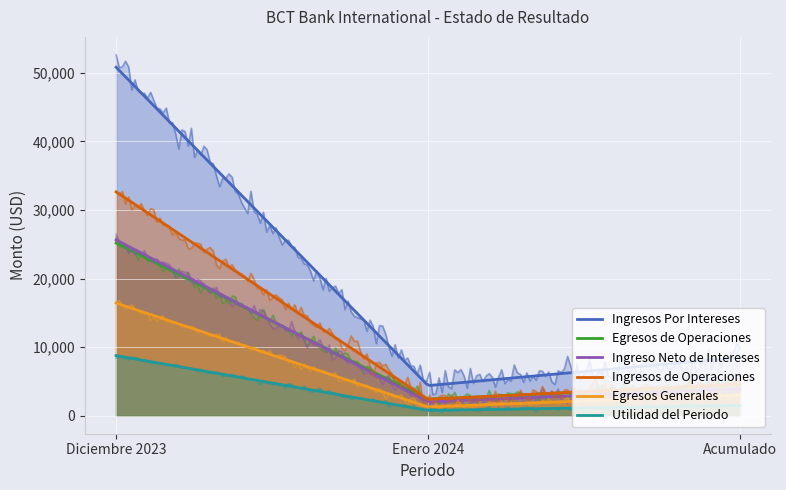

Which series changed the most between Enero 2024 and Acumulado?

Ingresos Por Intereses